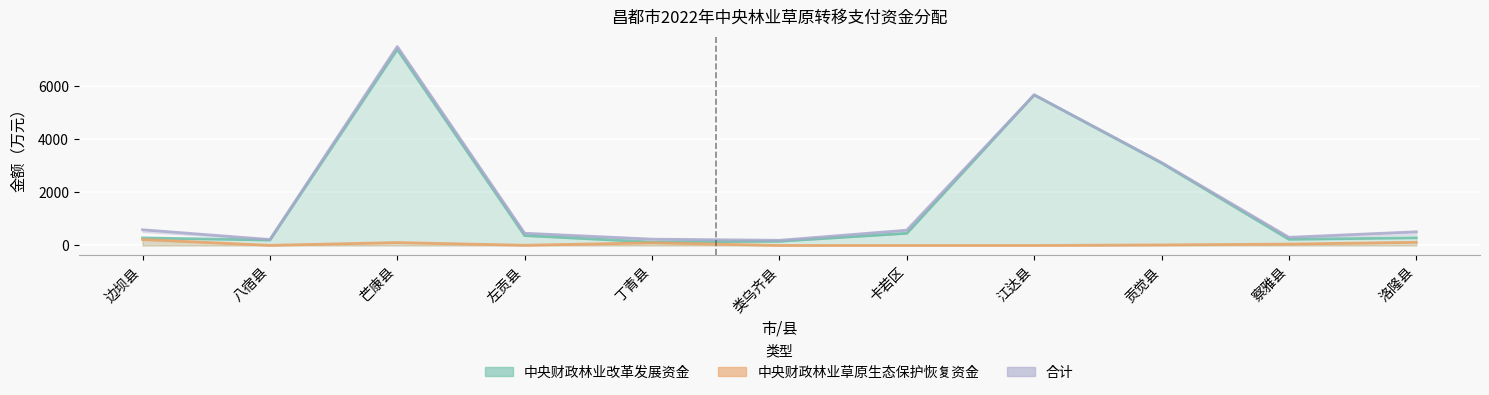

What is the difference between the highest and lowest values at 察雅县?

254.5